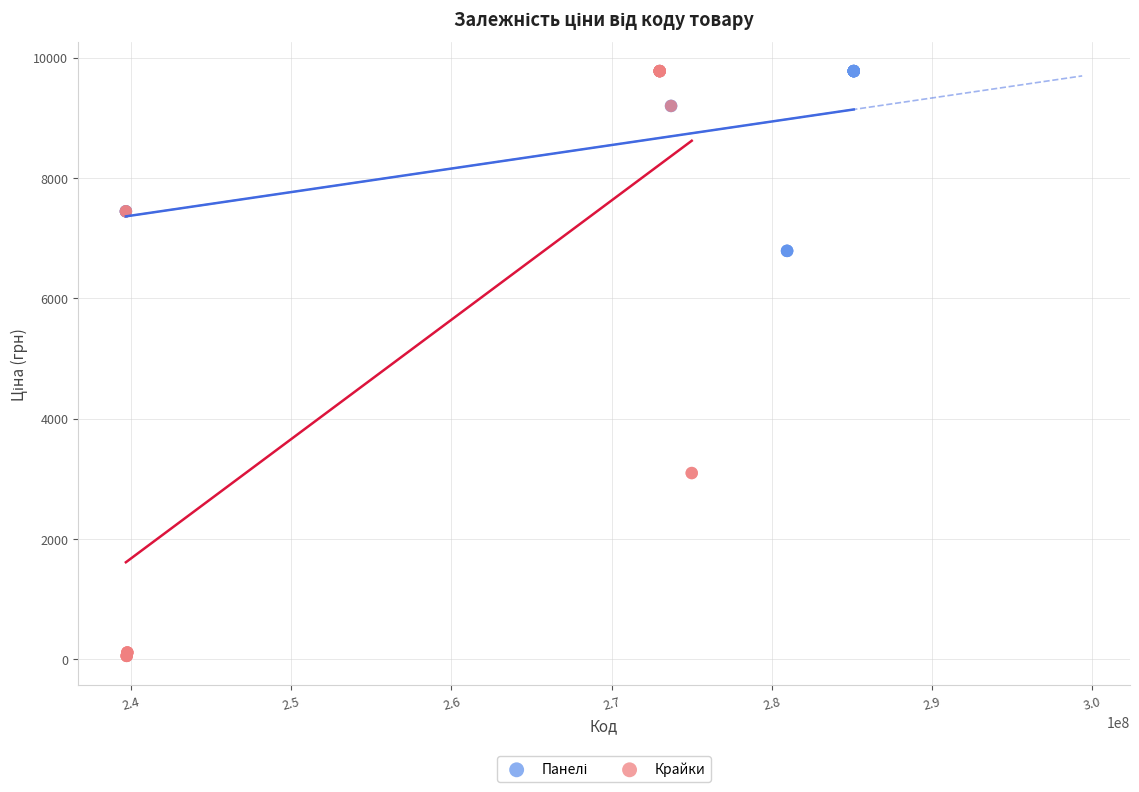

Which series has the largest Y range (max minus min)?

Крайки